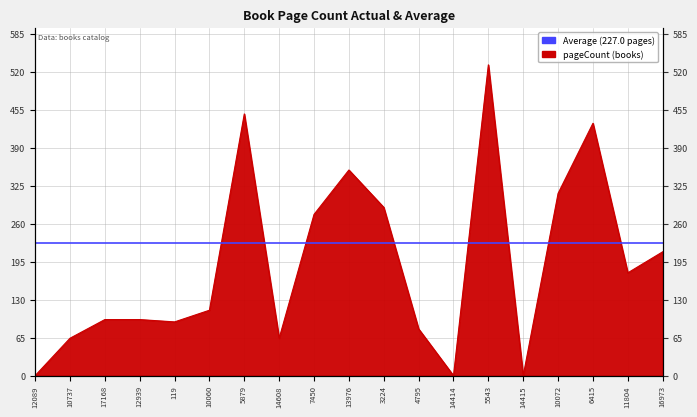

Which category has the lowest value across all series?

12089